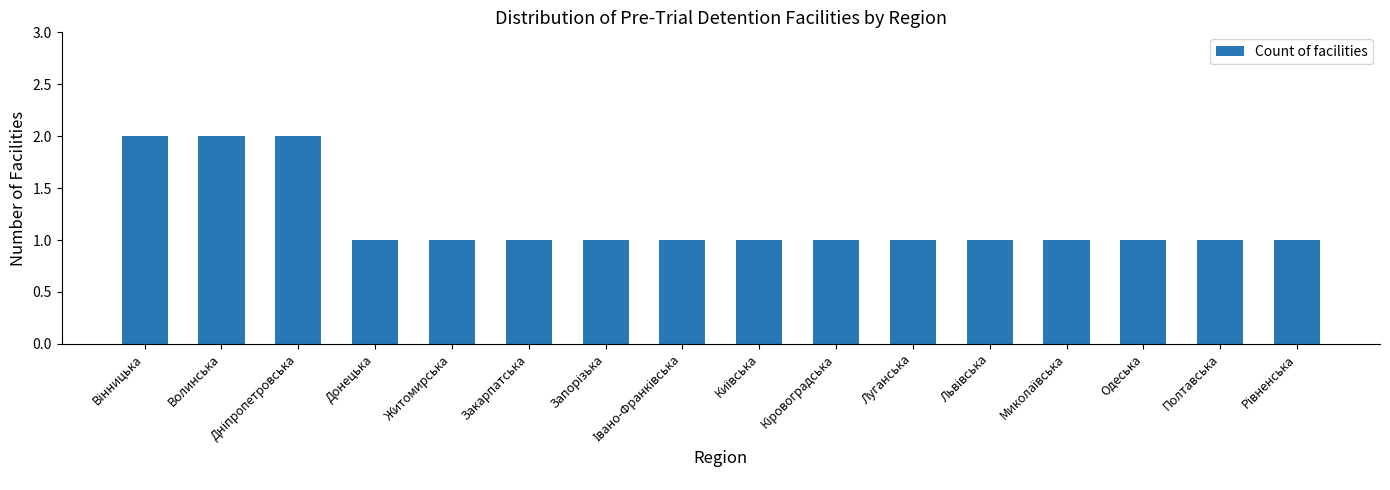

What is the label of the 13th bar from the right?

Донецька